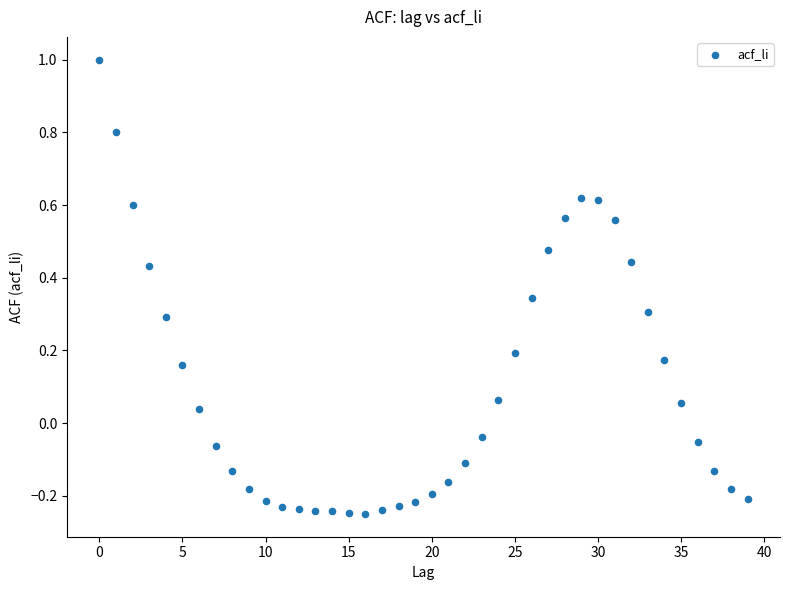

How many points are shown in the scatter plot?

40